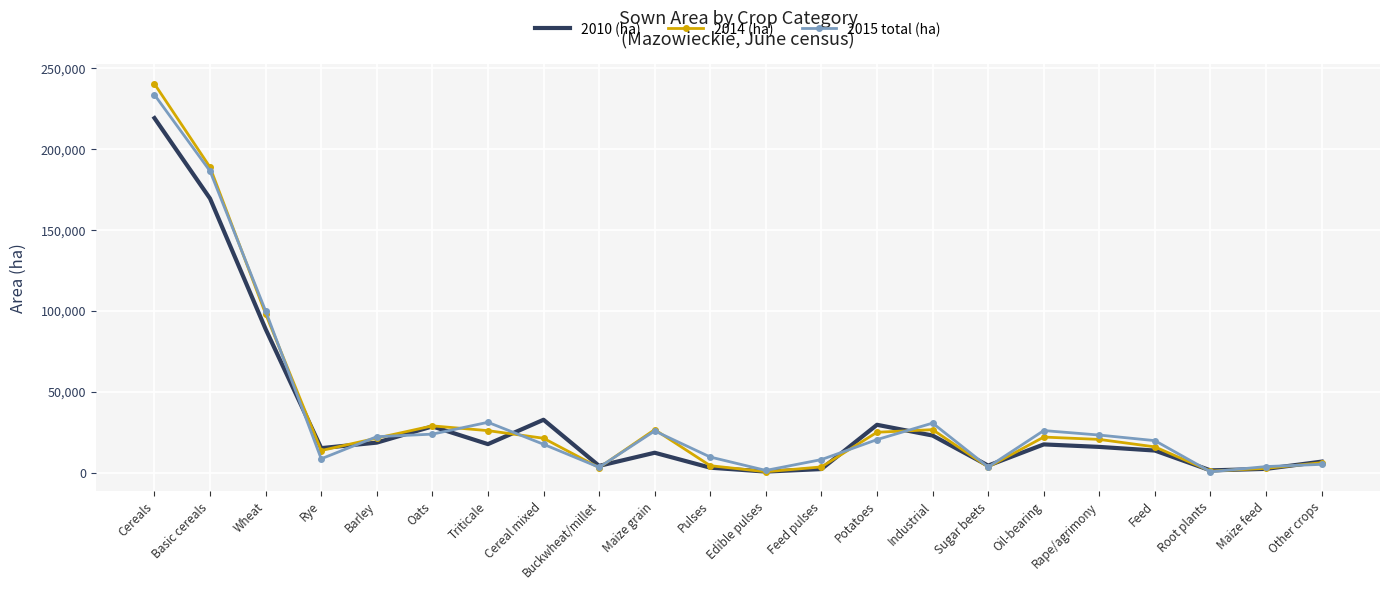

How many interior local peaks does the 2010 (ha) series have?

5